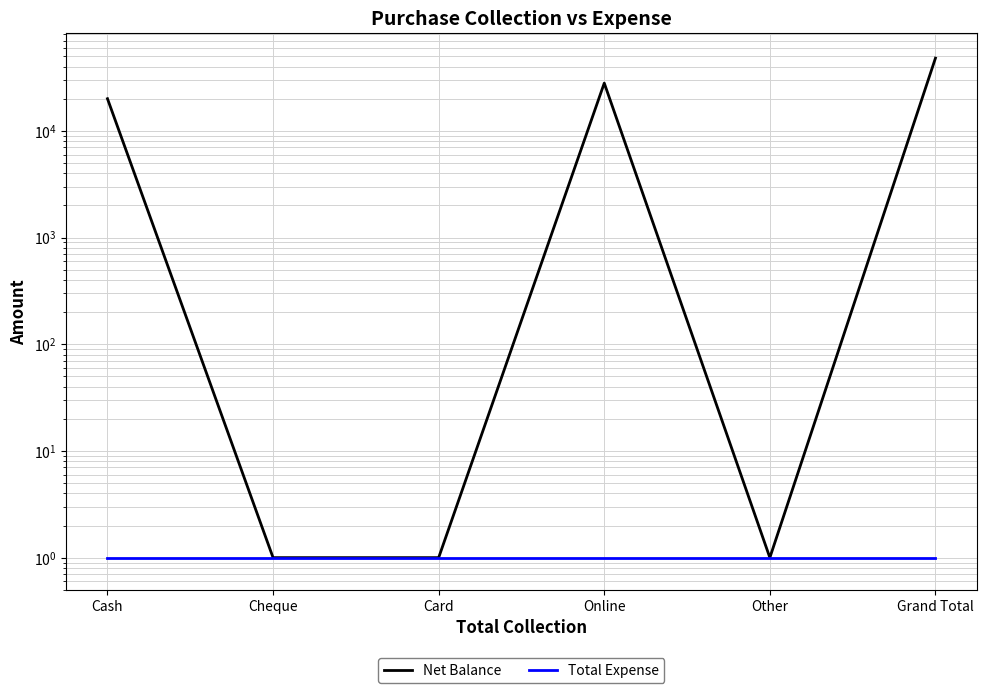

Where is the first local maximum for Net Balance?

Online